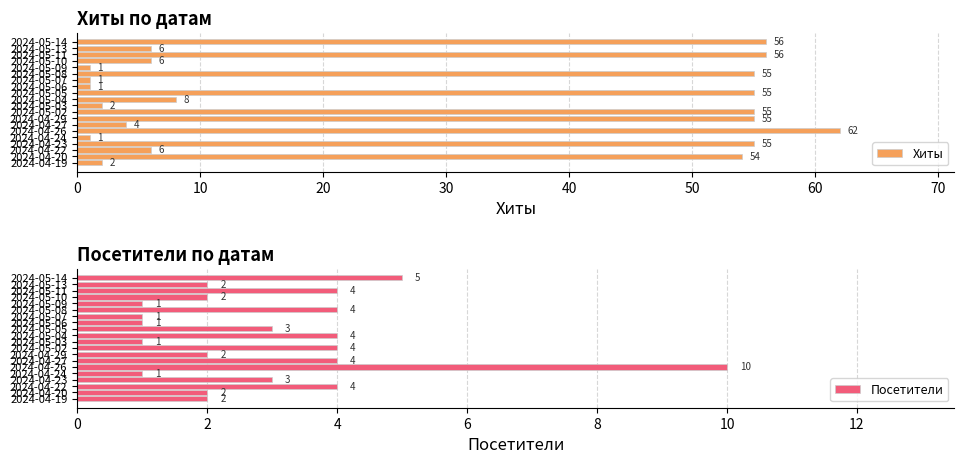

List the series in order of their overall mean, highest first.

Хиты, Посетители